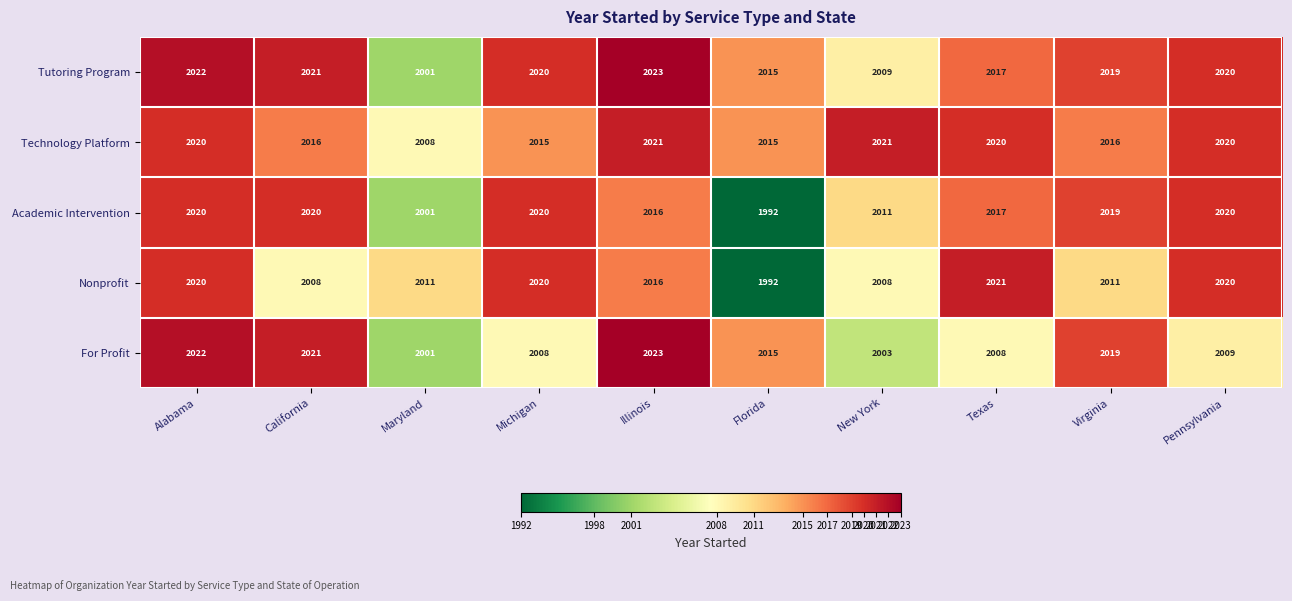

What is the maximum value shown in the chart?

2023